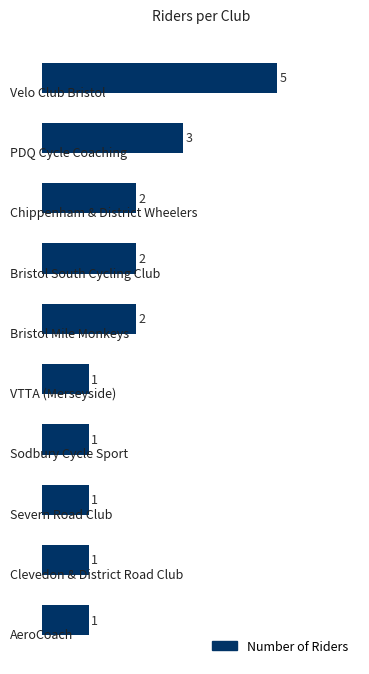

Reading bottom to top, extract all data points from this chart.

1	1	1	1	1	2	2	2	3	5